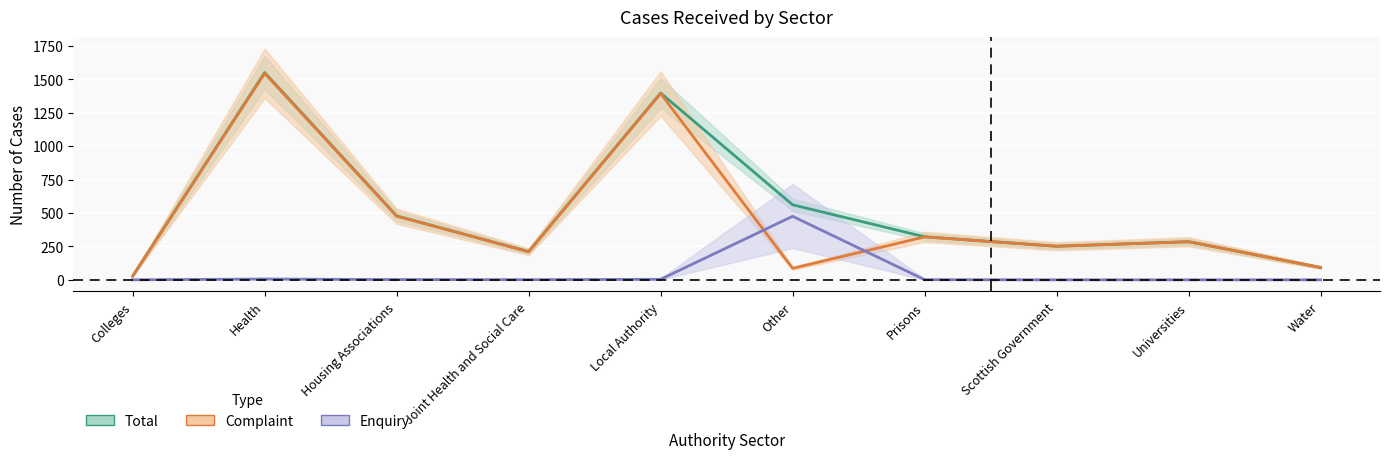

Reading left to right, transcribe all the data shown in this chart.

Complaint: 28	1544	476	210	1393	86	321	251	285	92
Enquiry: 0	6	2	1	4	475	1	0	0	0
Total: 28	1550	478	211	1397	561	322	251	285	92